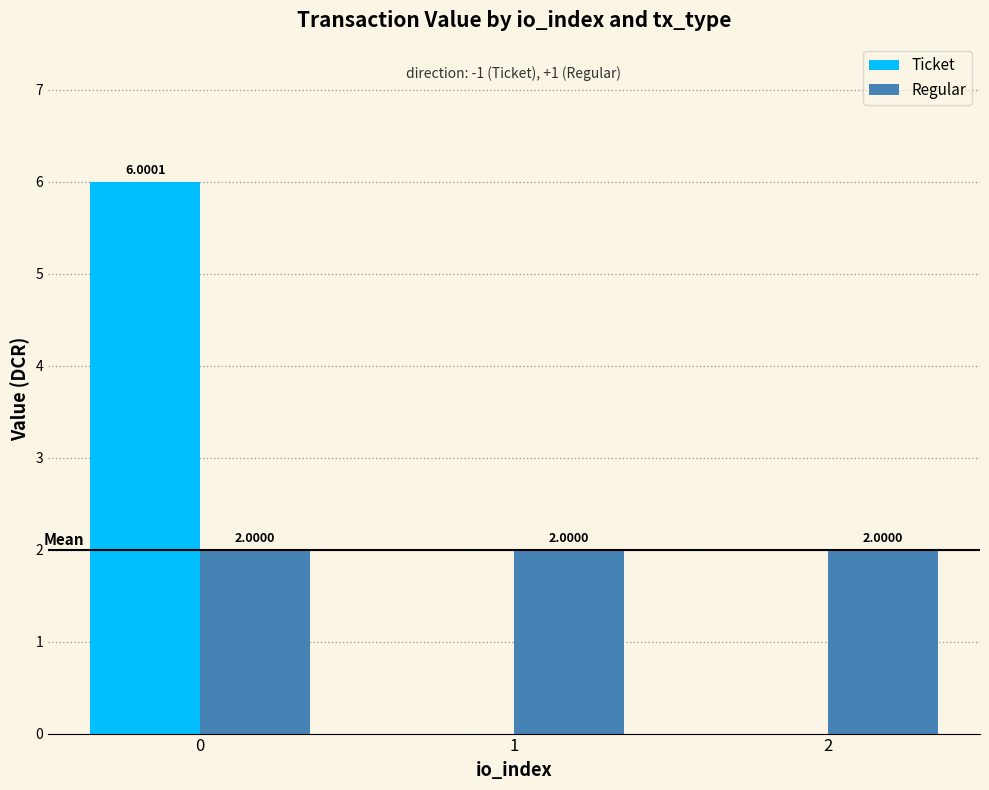

Is the value of Regular at 1 greater than the value of Ticket at 2?

Yes